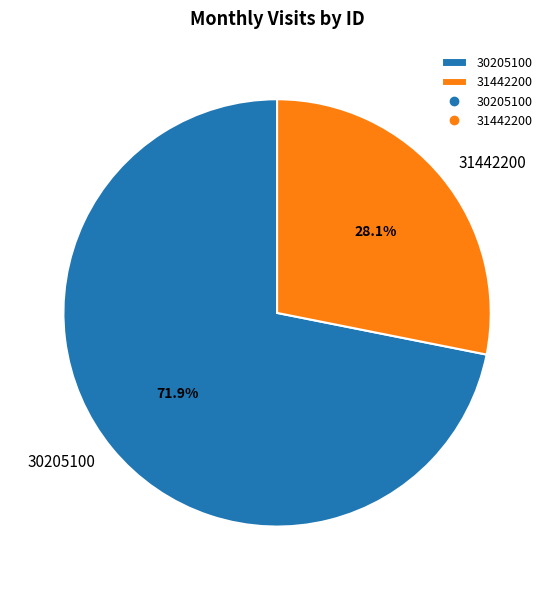

Rank the categories by value from highest to lowest.

30205100, 31442200